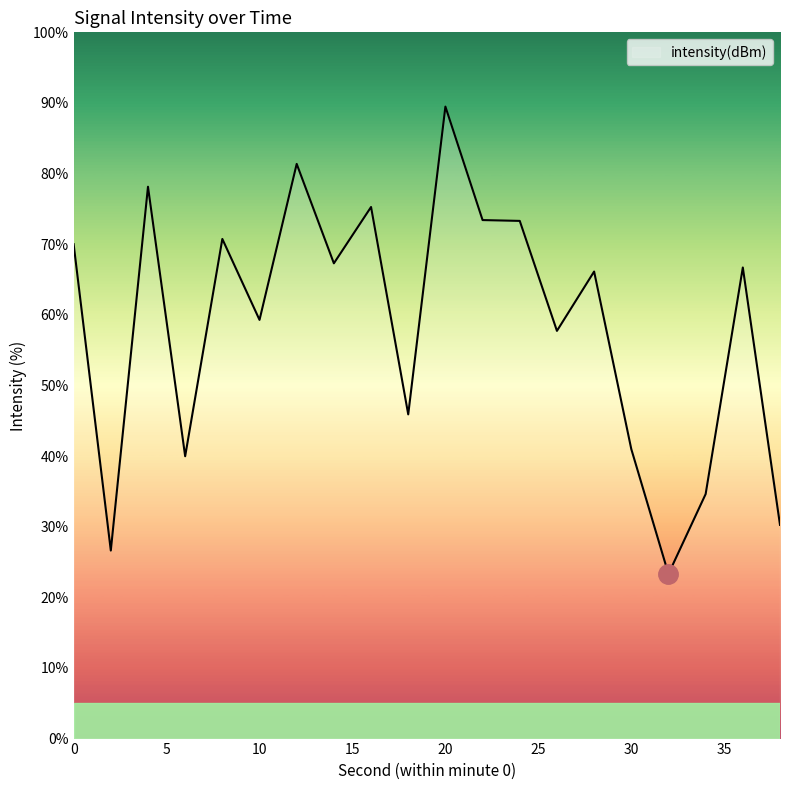

Does the chart have visible grid lines?

No